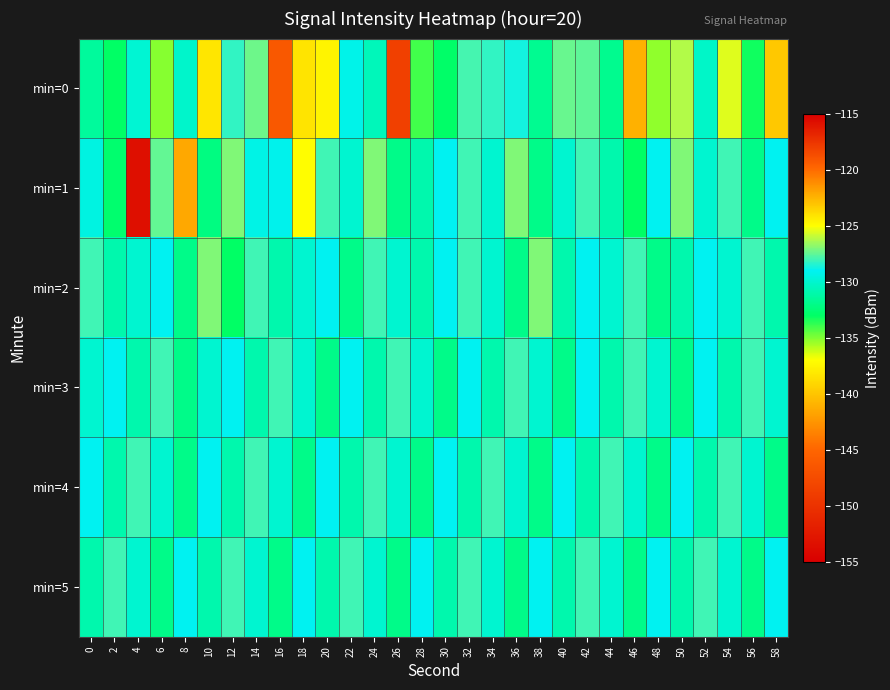

What is the total value across all series at 6?

-781.6